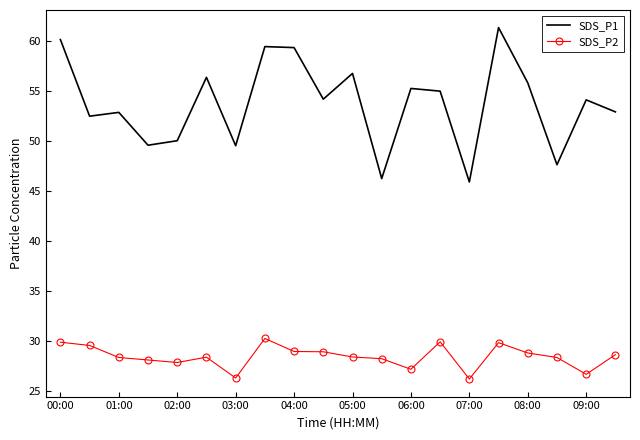

Which series has the largest range (max minus min)?

SDS_P1